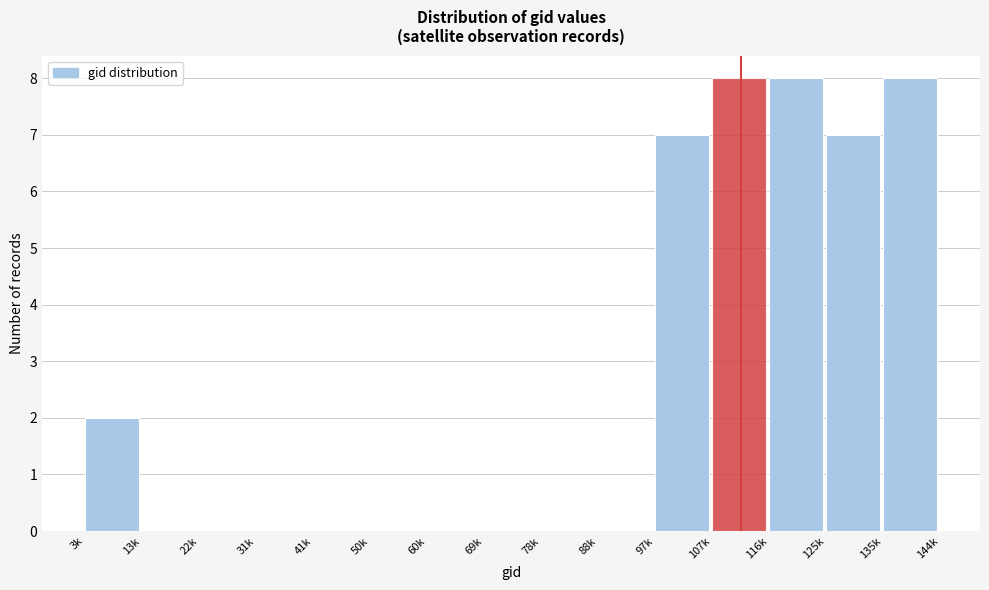

Reading left to right, extract all data points from this chart.

3k=2	13k=0	22k=0	31k=0	41k=0	50k=0	60k=0	69k=0	78k=0	88k=0	97k=7	107k=8	116k=8	125k=7	135k=8